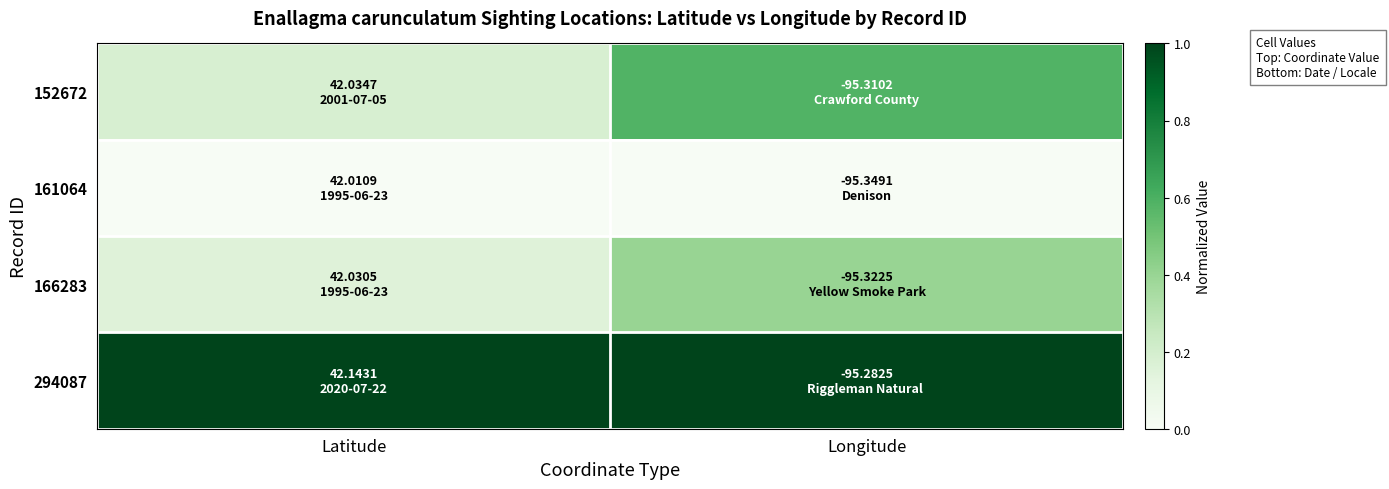

Reading left to right, list all the values displayed in this chart.

152672: Latitude=0.2	Longitude=0.6
161064: Latitude=0.0	Longitude=0.0
166283: Latitude=0.1	Longitude=0.4
294087: Latitude=1.0	Longitude=1.0